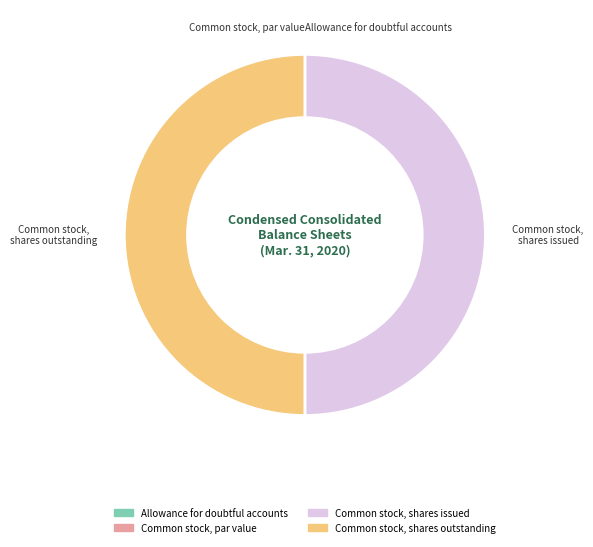

The Common stock, shares outstanding slice represents 38% of the pie. True or false?

False